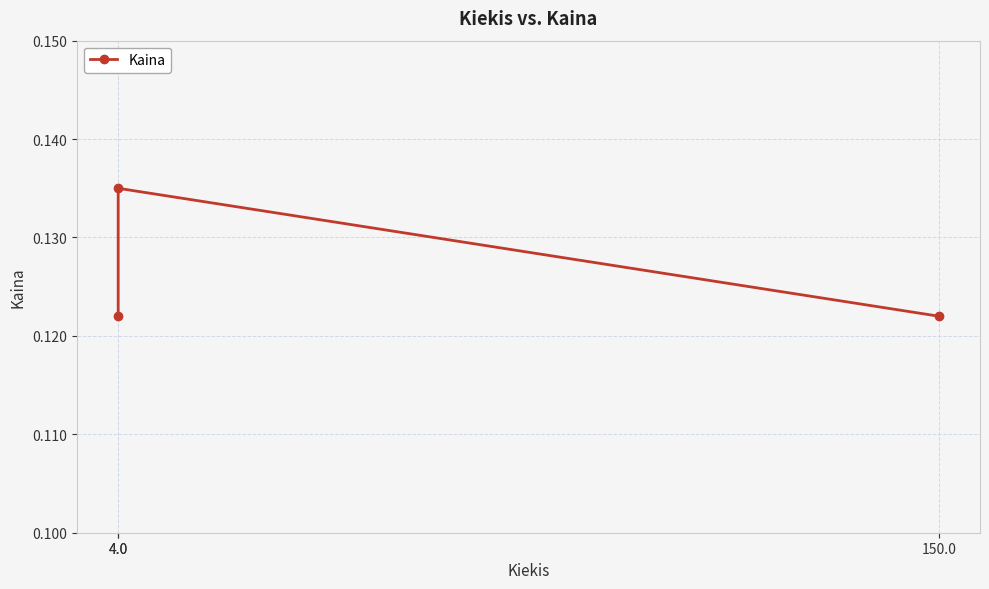

At which category does the chart reach its peak across all series?

4.0